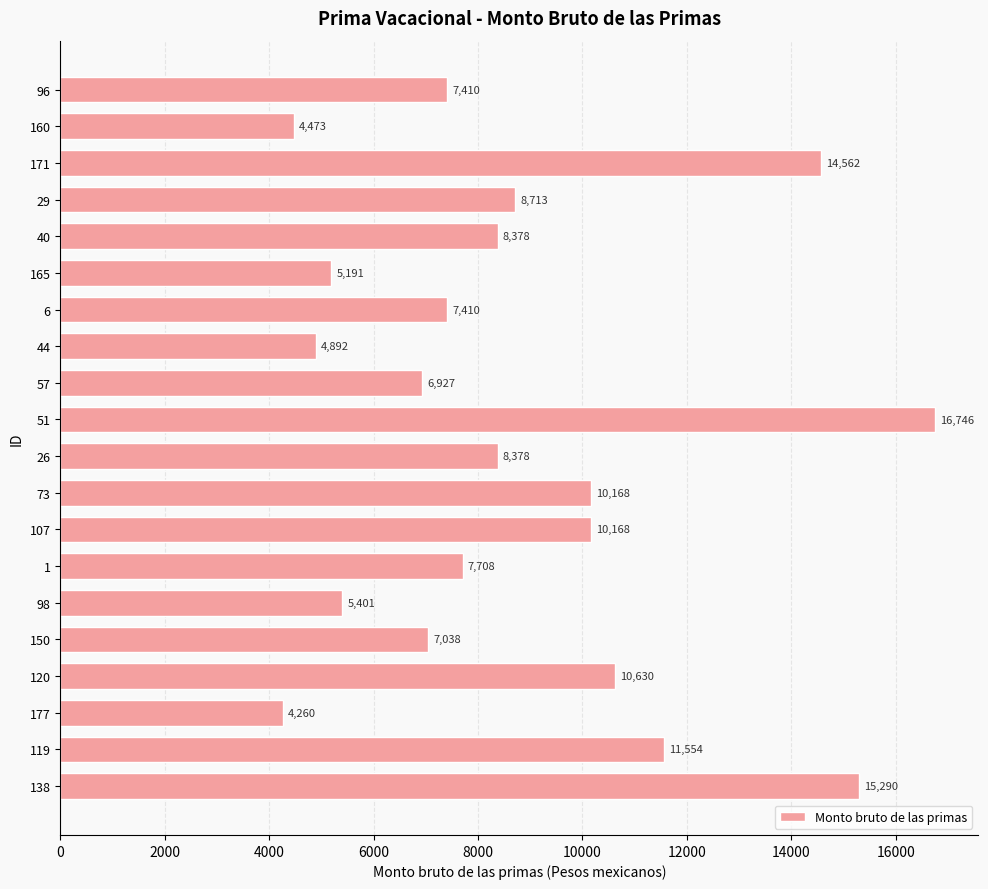

True or false: the data shows 8378 at 40.

True